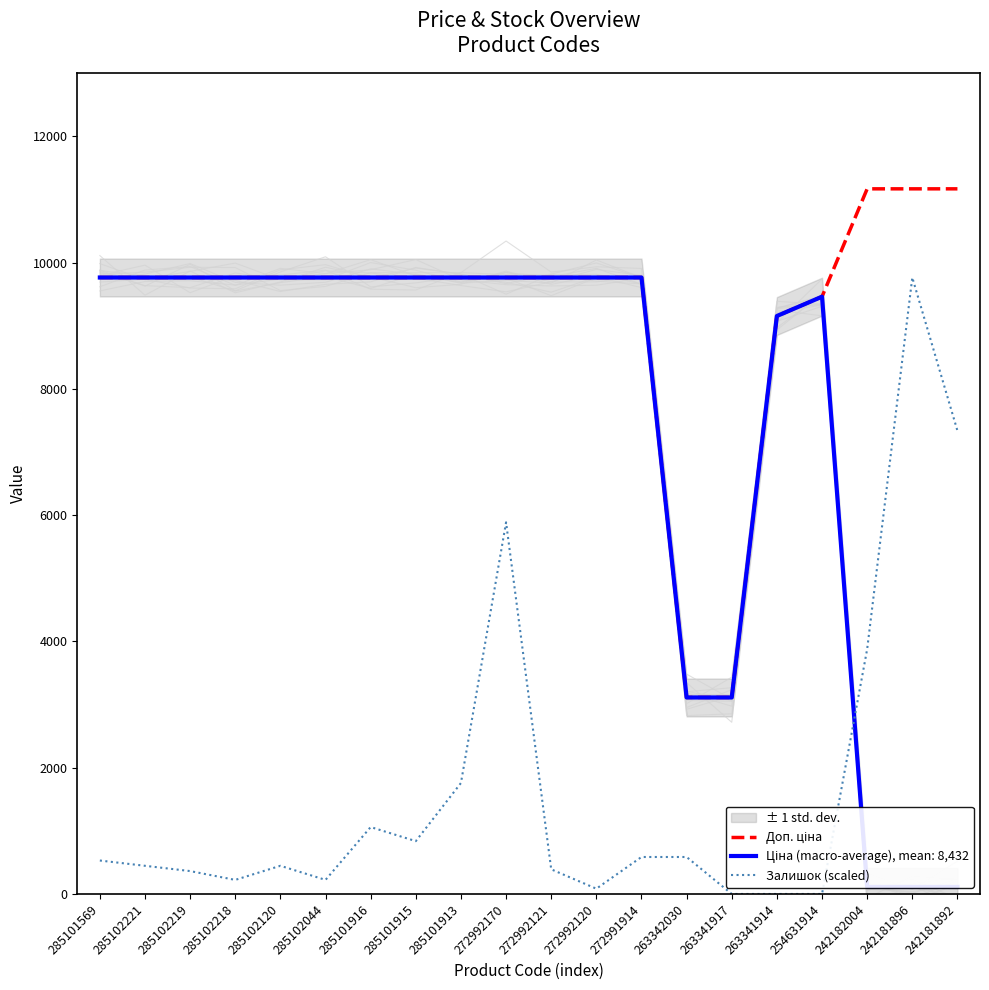

What is the label of the 6th point from the right?

263341917